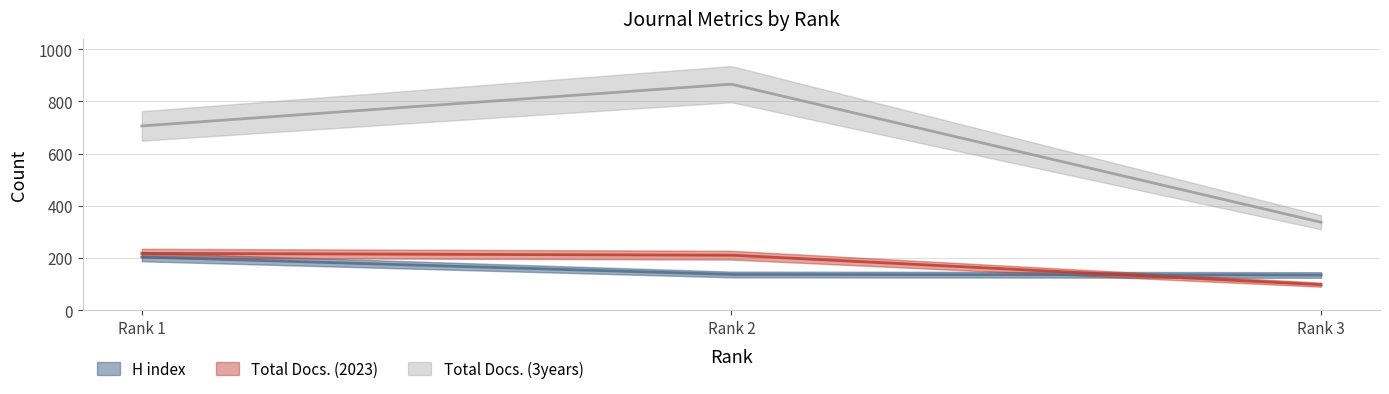

How many categories are shown in the chart?

3